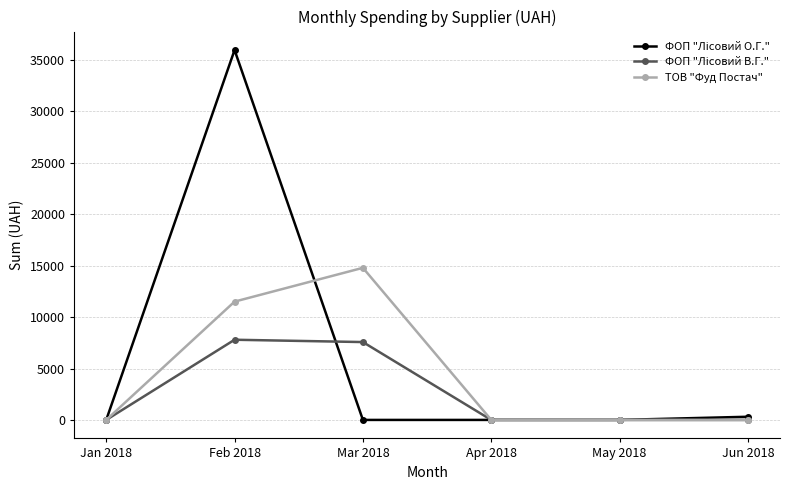

At which category is the sum across all series the highest?

Feb 2018